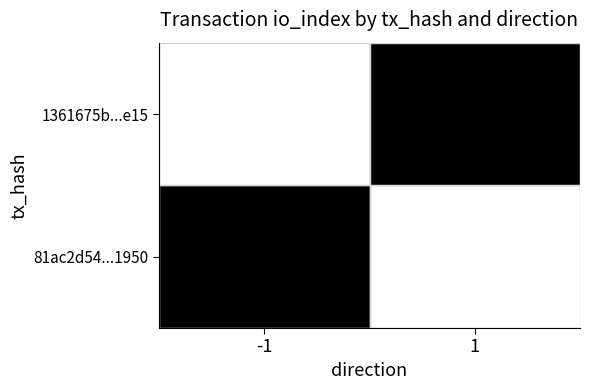

What is the sum of the 81ac2d54f5611703bb315129b3e459de1219950 values at io_index and direction?

-1